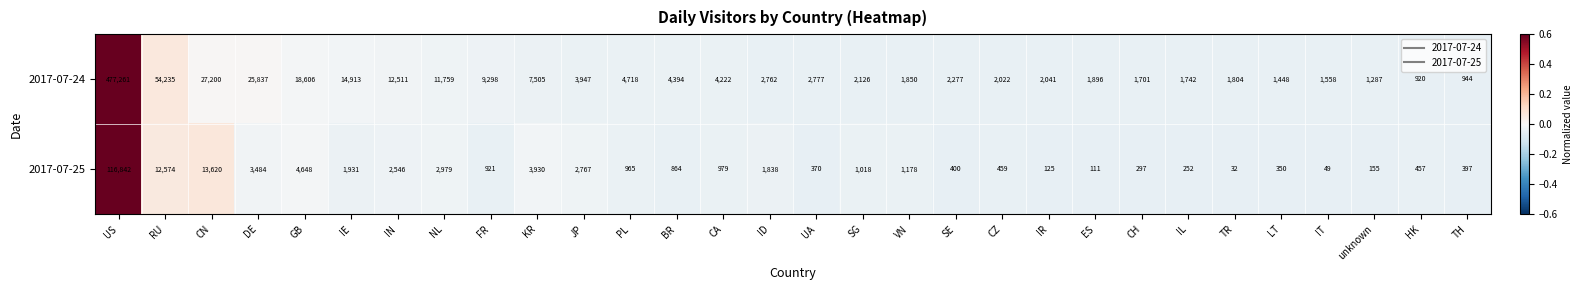

How many distinct data groups are displayed?

2